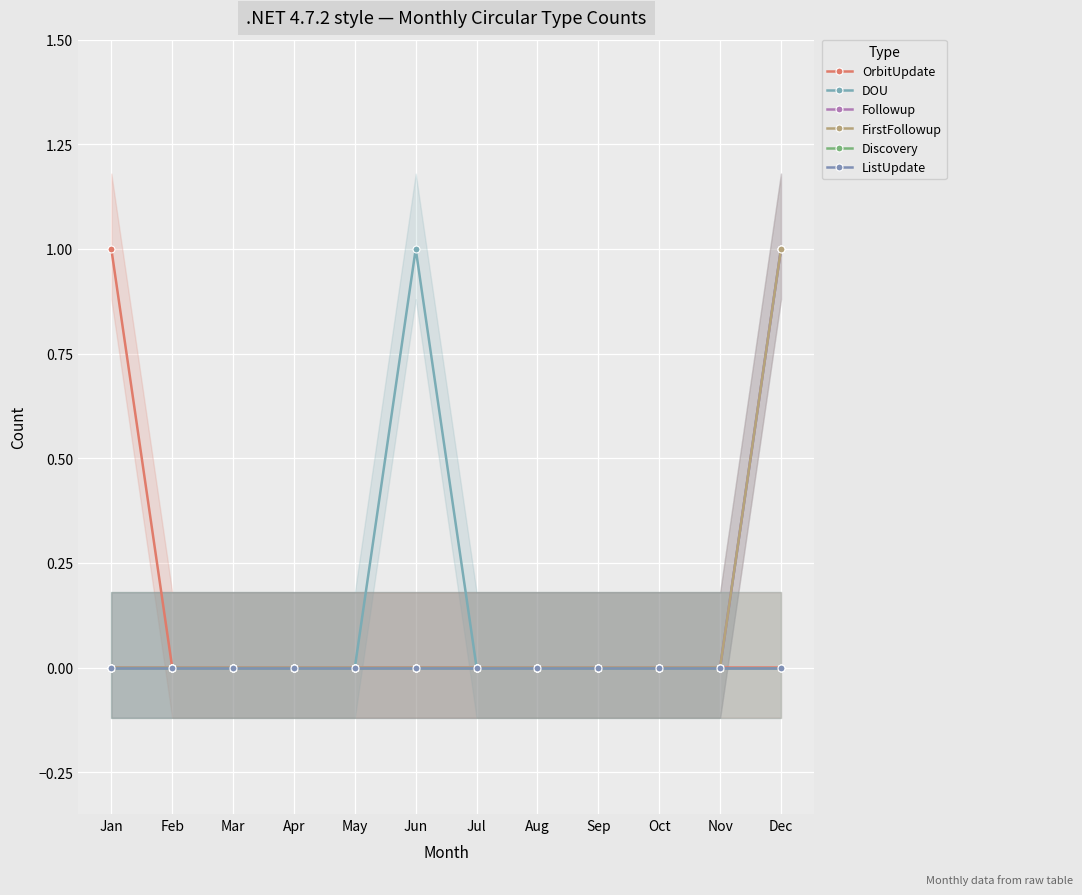

What is the difference between the maximum and second lowest values in the DOU series?

1